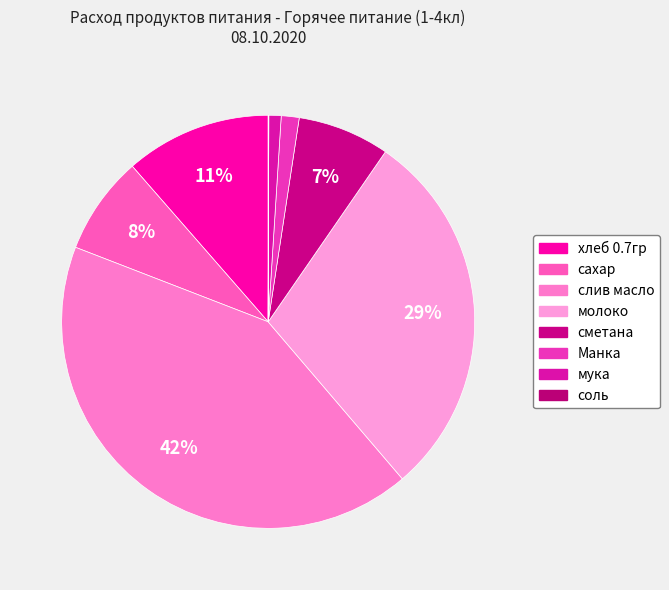

True or false: Манка accounts for 11% of the total.

False